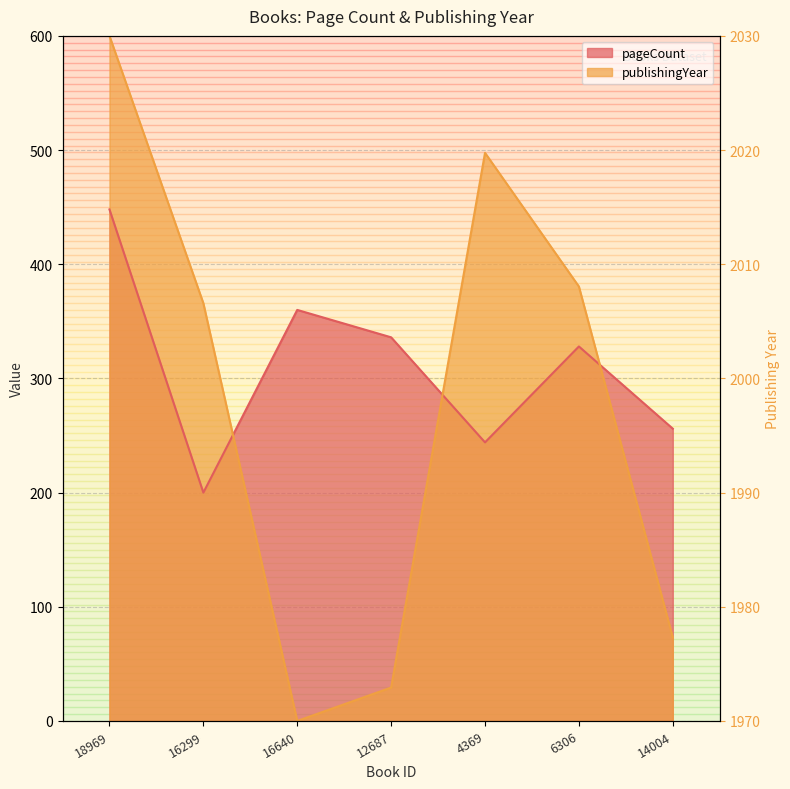

Read the publishingYear value at 4369.

497.6